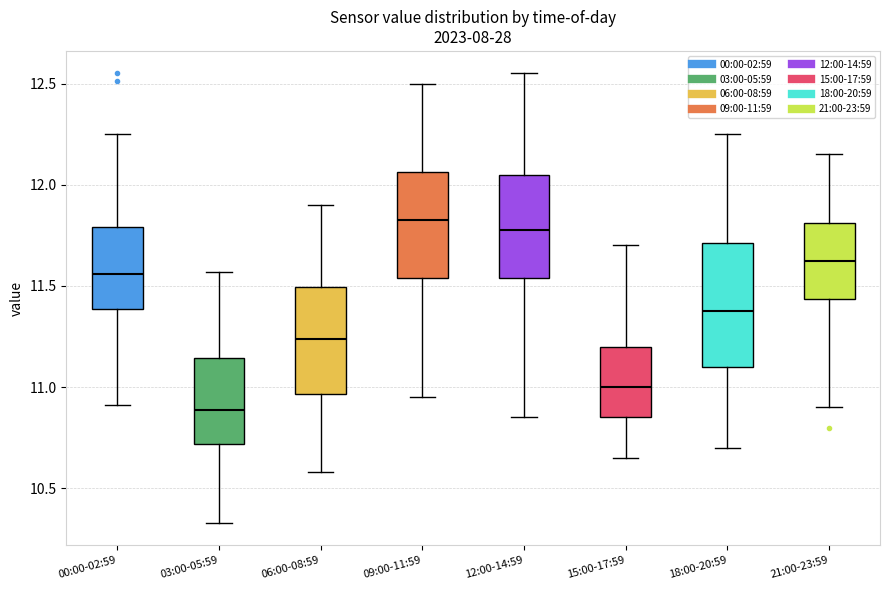

Reading left to right, read every box against the y-axis: the position of its median line, the range the box covers, and the ends of its whiskers. The values are not printed on the chart, so give them approximately, as read against the axis.

00:00-02:59: median 11.55, box 11.40 to 11.80, whiskers 10.90 to 12.25
03:00-05:59: median 10.90, box 10.70 to 11.15, whiskers 10.35 to 11.55
06:00-08:59: median 11.25, box 10.95 to 11.50, whiskers 10.60 to 11.90
09:00-11:59: median 11.85, box 11.55 to 12.05, whiskers 10.95 to 12.50
12:00-14:59: median 11.80, box 11.55 to 12.05, whiskers 10.85 to 12.55
15:00-17:59: median 11.00, box 10.85 to 11.20, whiskers 10.65 to 11.70
18:00-20:59: median 11.40, box 11.10 to 11.70, whiskers 10.70 to 12.25
21:00-23:59: median 11.65, box 11.45 to 11.80, whiskers 10.90 to 12.15